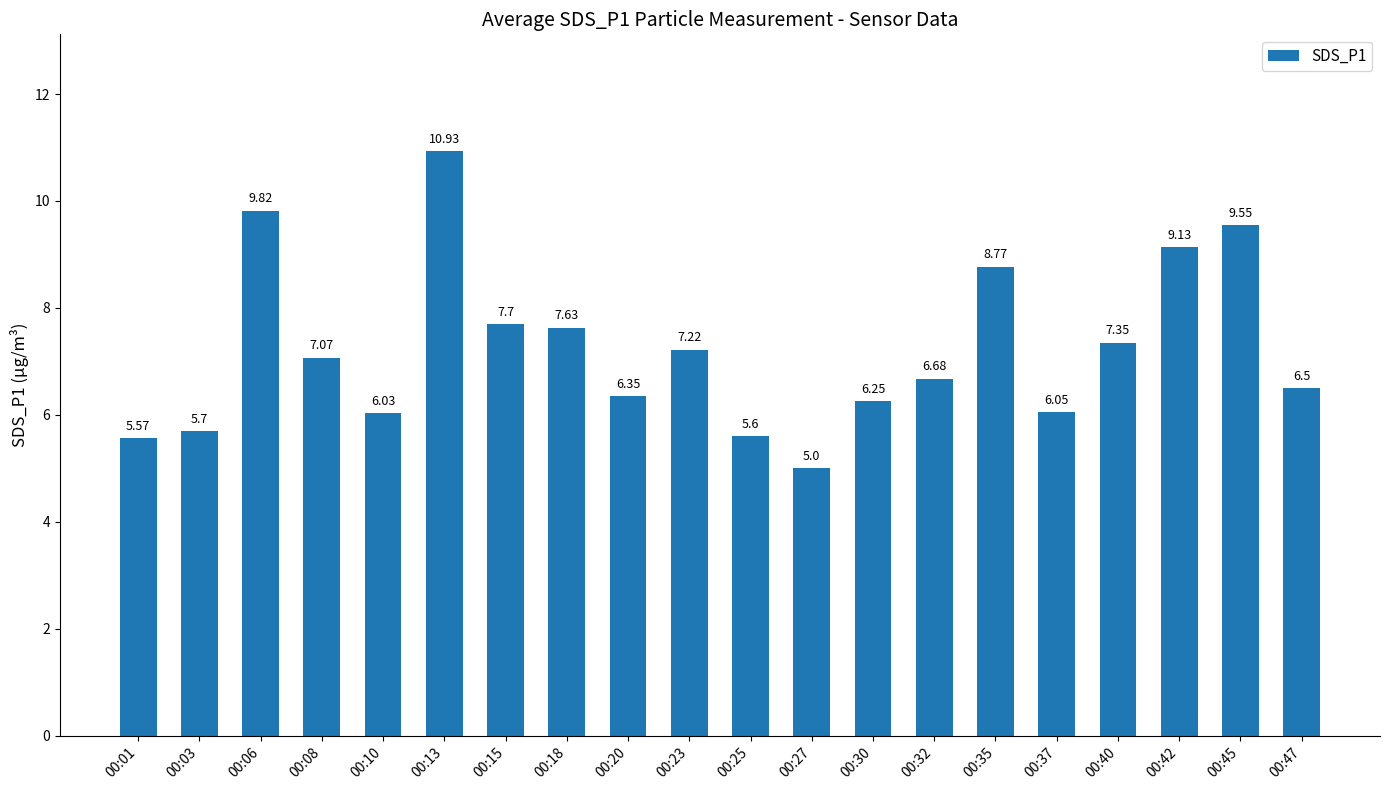

What is the difference between the values at 00:32 and 00:37?

0.6